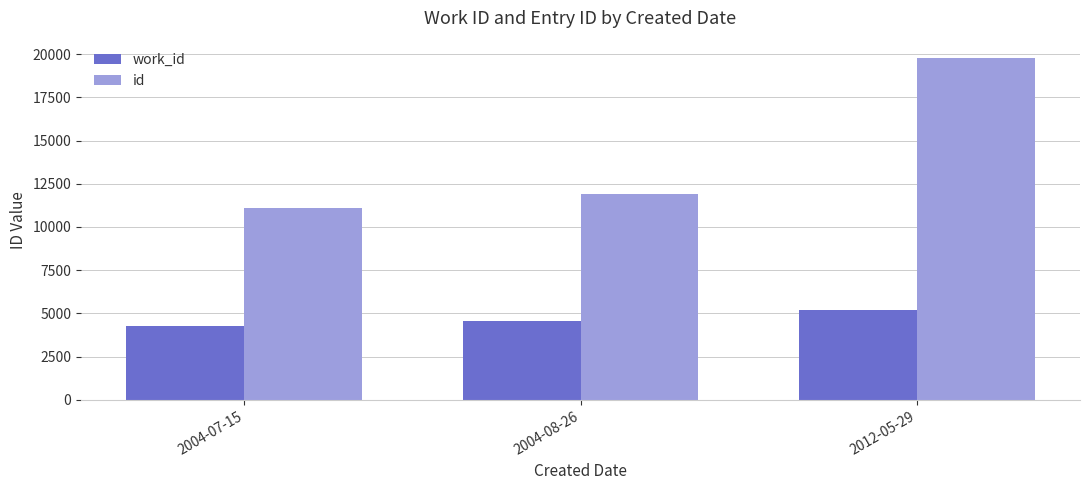

Reading left to right, what are all the values shown in this chart?

work_id: 4255	4532	5175
id: 11074	11922	19785